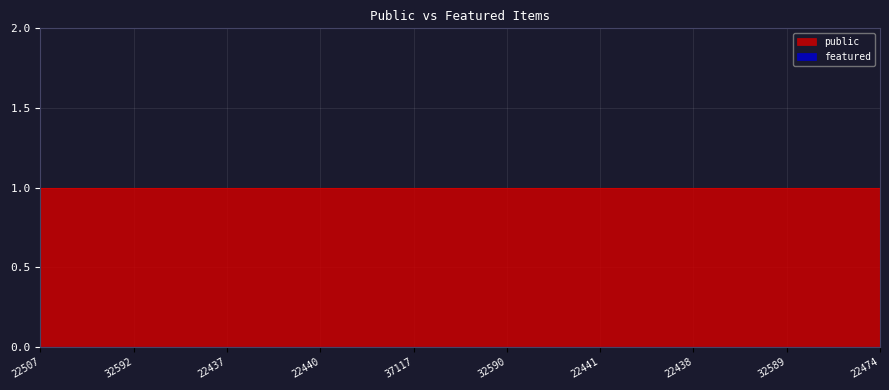

Which category has the lowest value in the public series?

22507